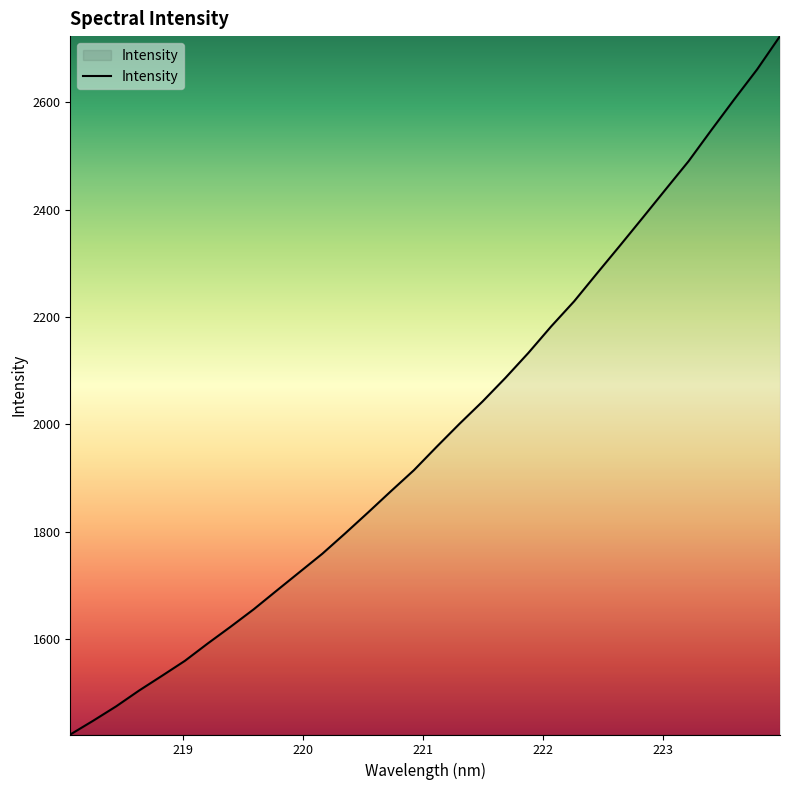

What is the minimum value shown in the chart?

1421.9